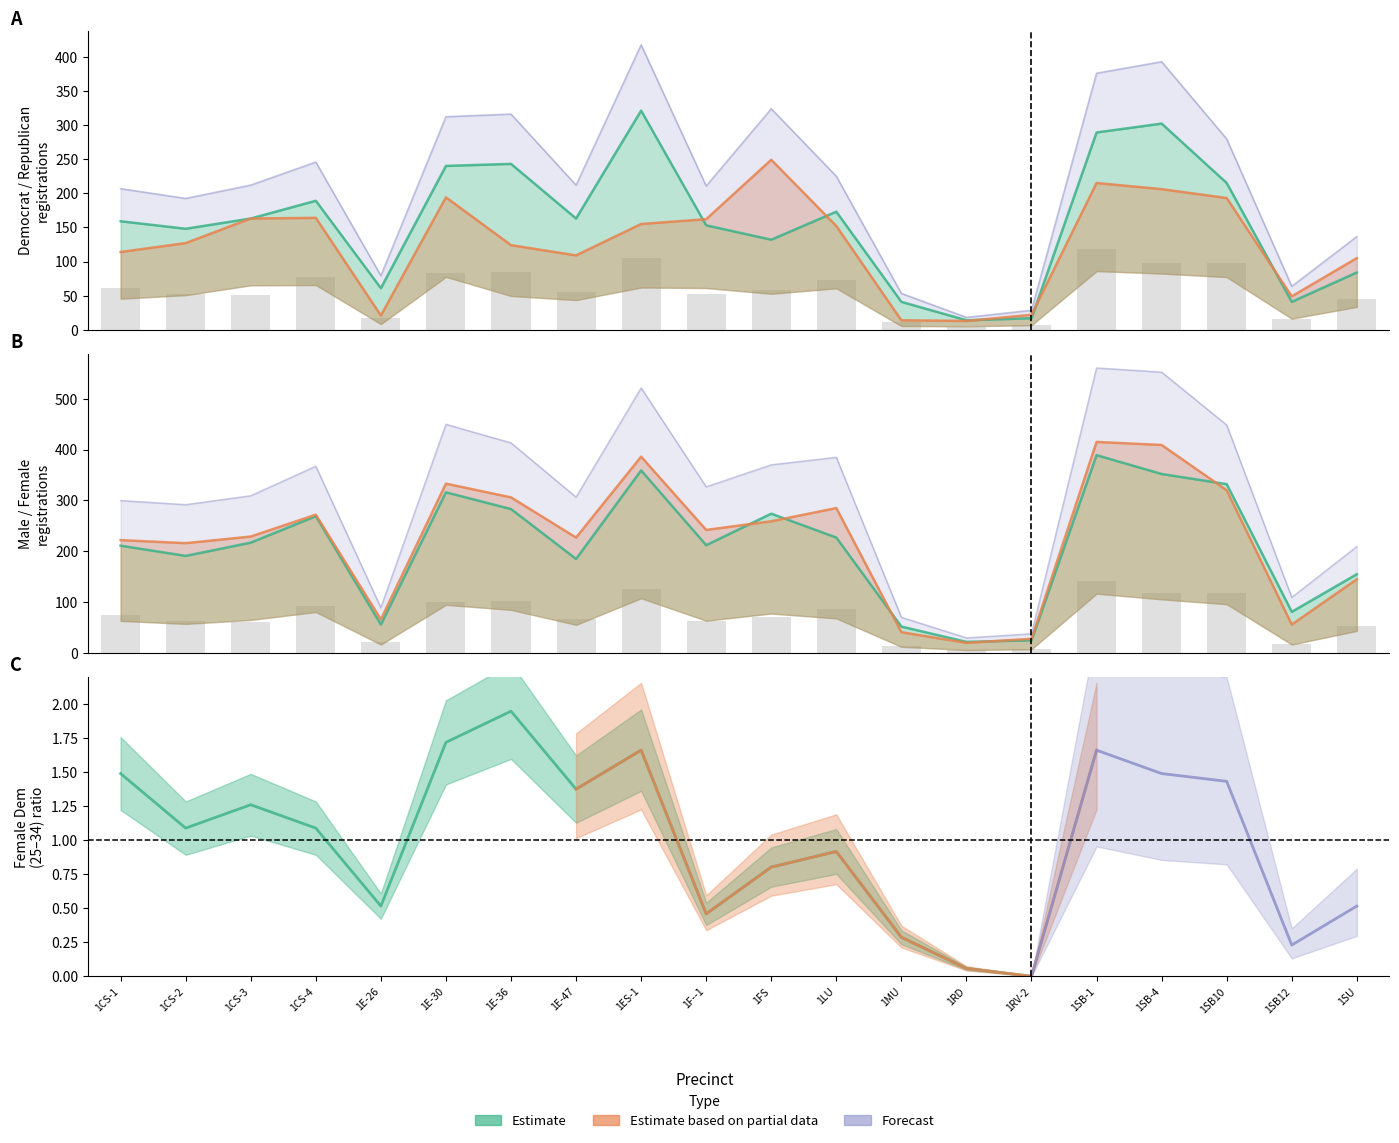

What is the label of the 15th bar from the right?

1E-30